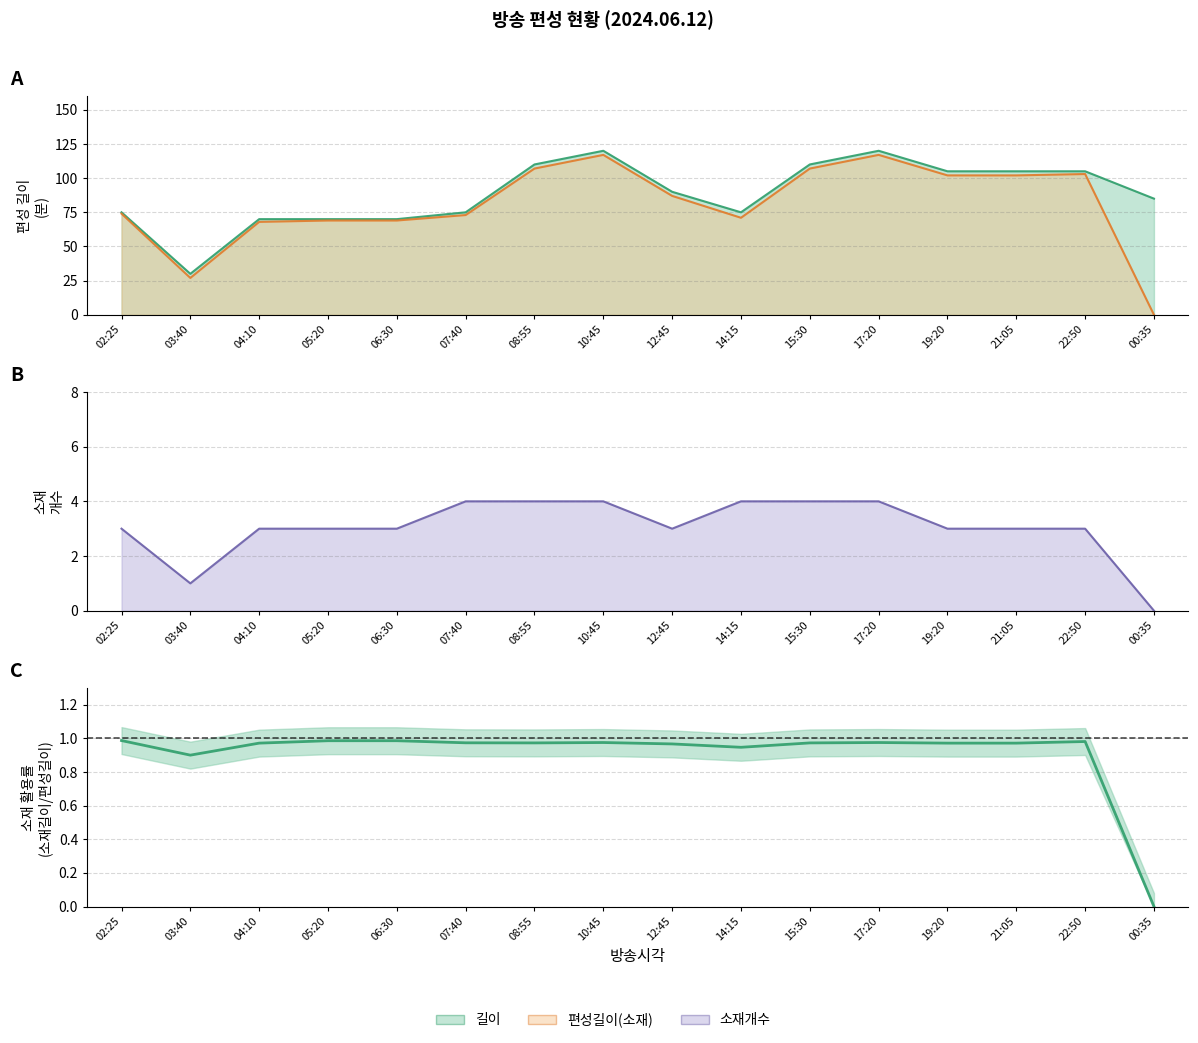

What are all the series names shown in the legend?

길이, 편성길이(소재), 소재개수